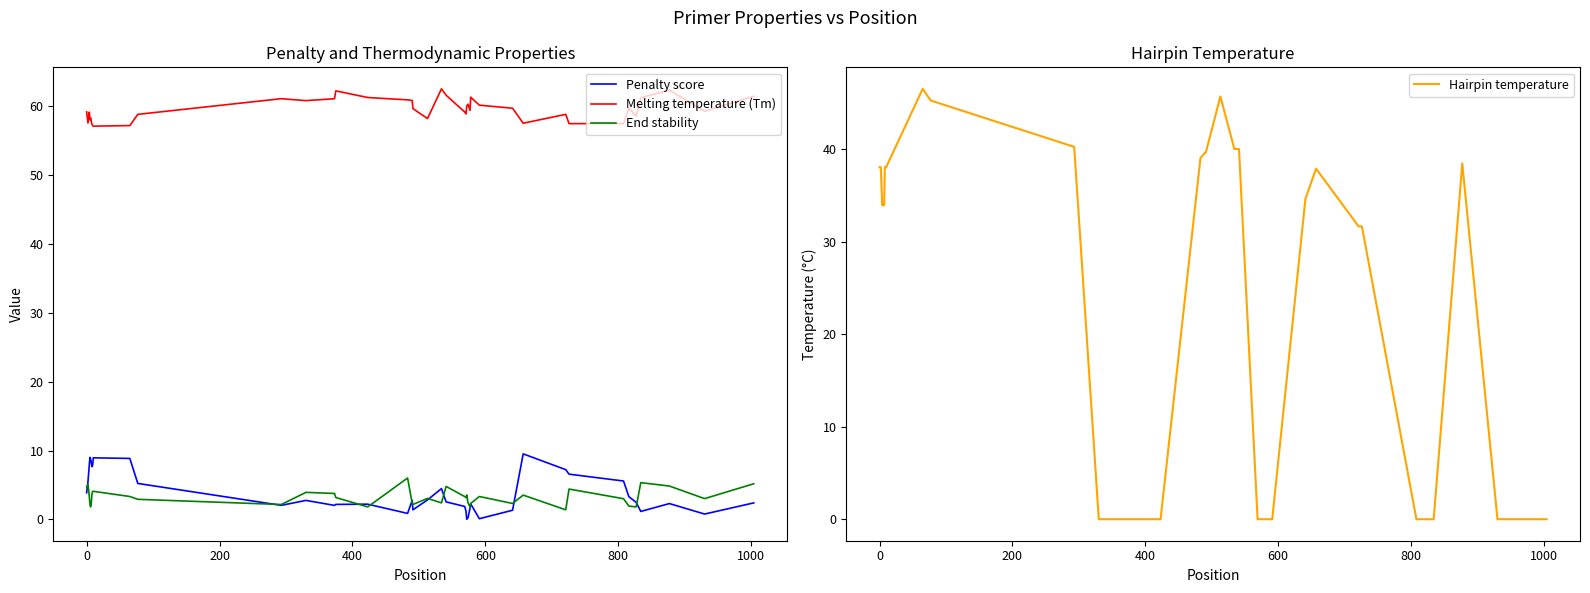

What is the highest value of the End stability series?

6.0